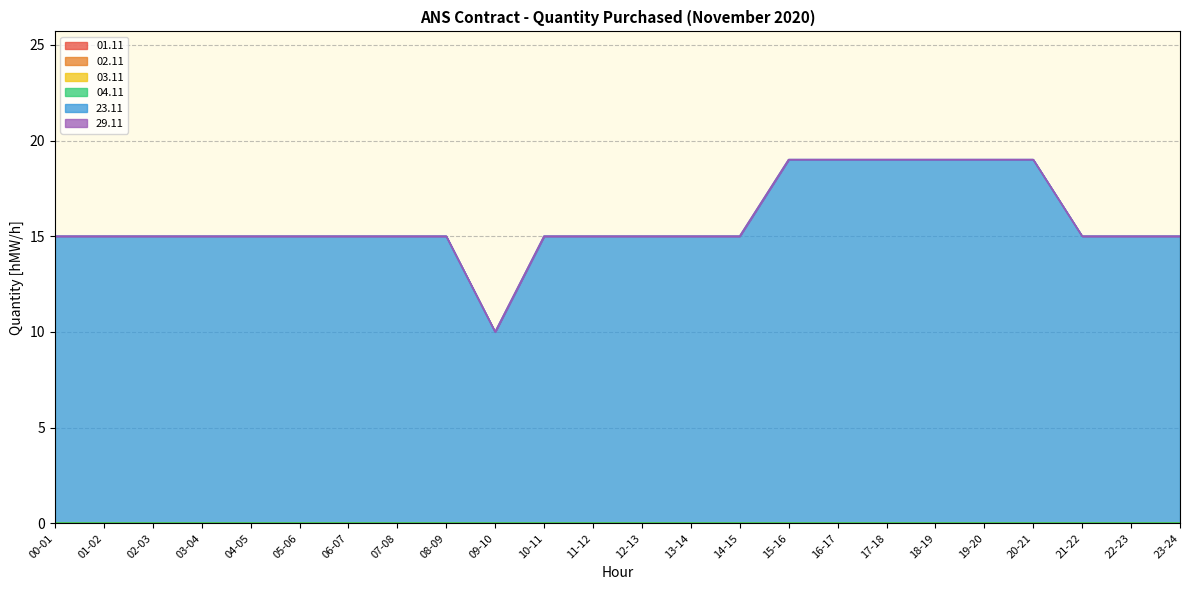

True or false: 23.11 has a value of 20 at 06-07.

False